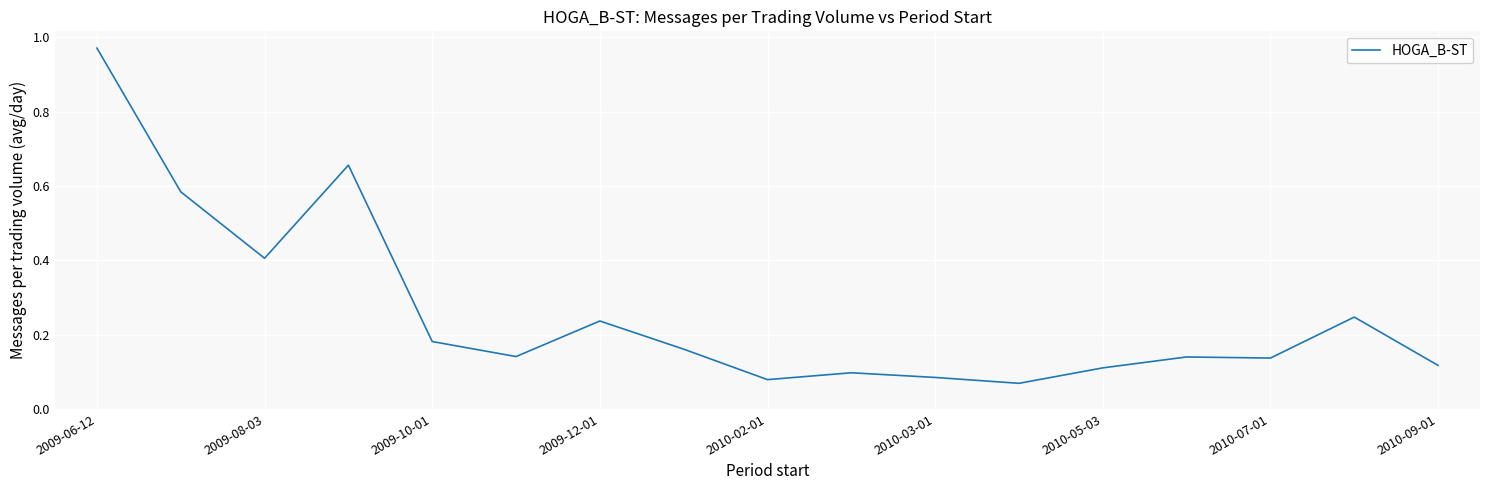

How many lines are shown in the chart?

1